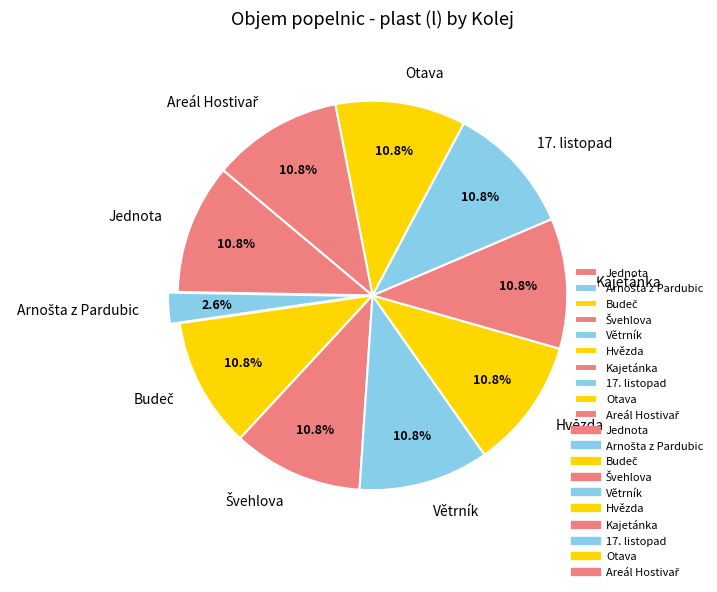

Does 17. listopad account for over 50% of the chart?

No